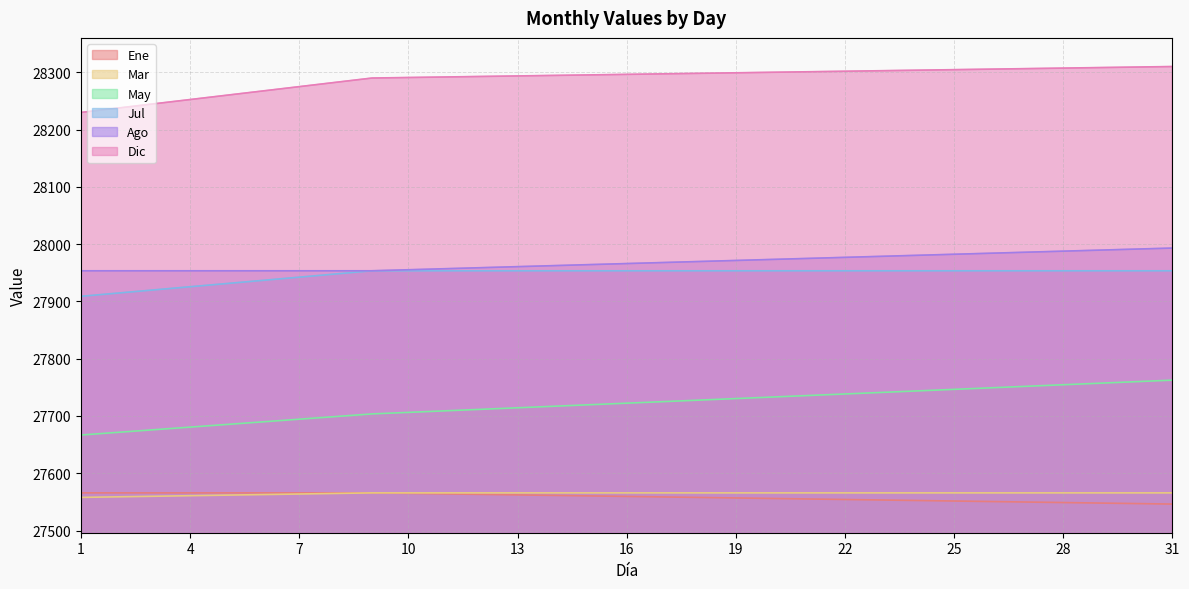

What is the spread (max minus min) of values at 16?

736.7